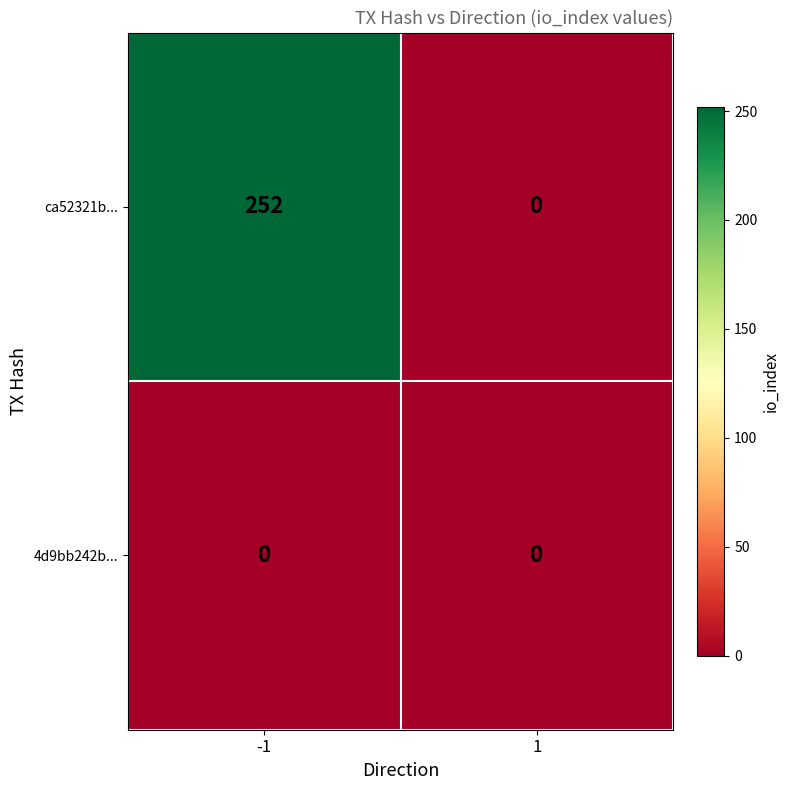

Rank the series by their average value, from highest to lowest.

ca52321b..., 4d9bb242b...